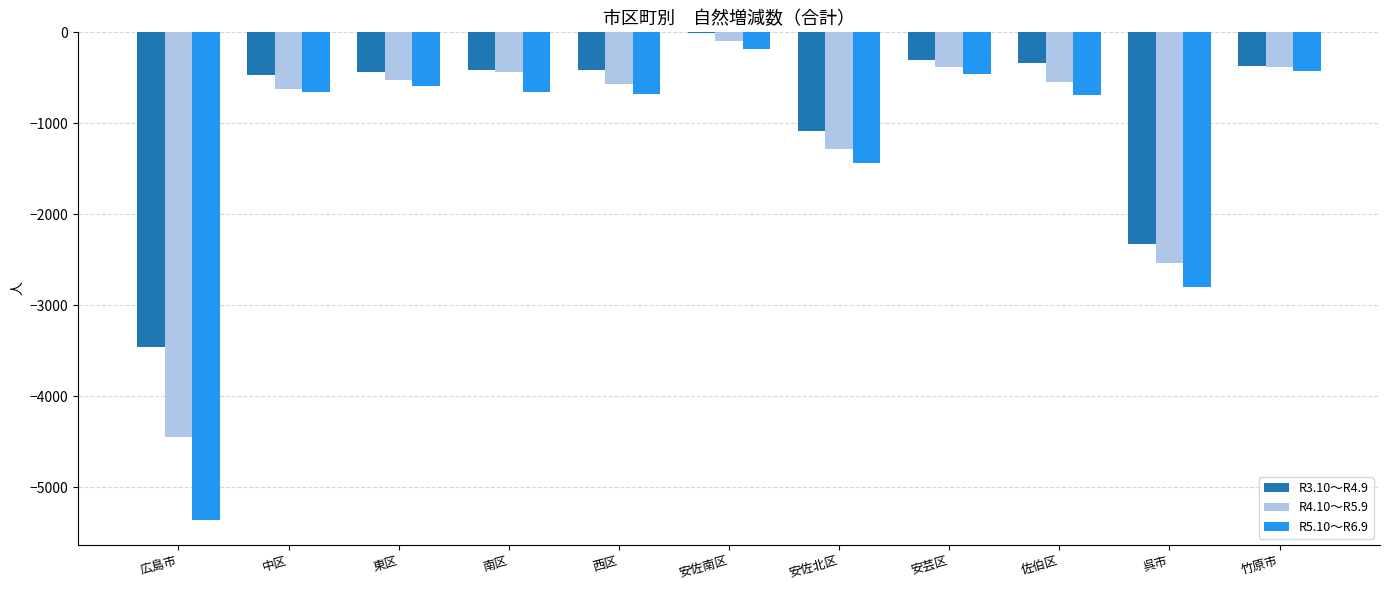

Are the bars horizontal?

No